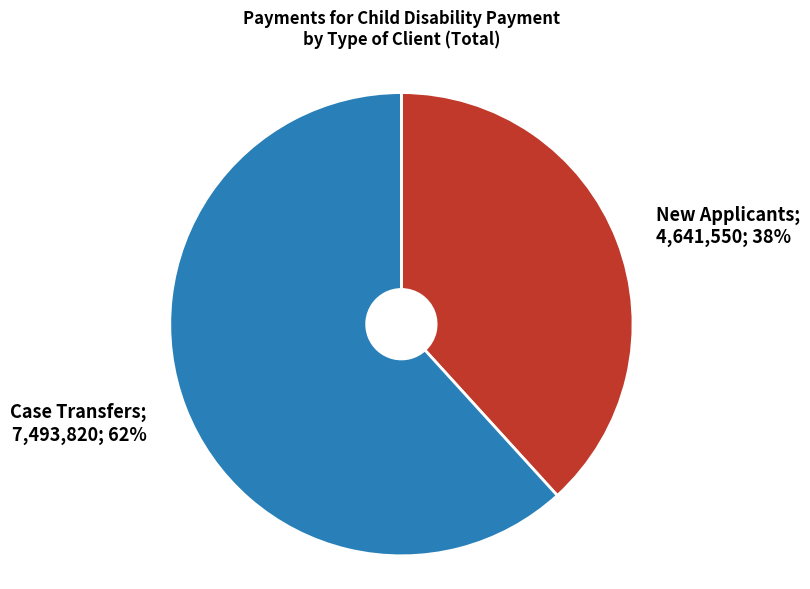

Is there a majority slice in this chart?

Yes